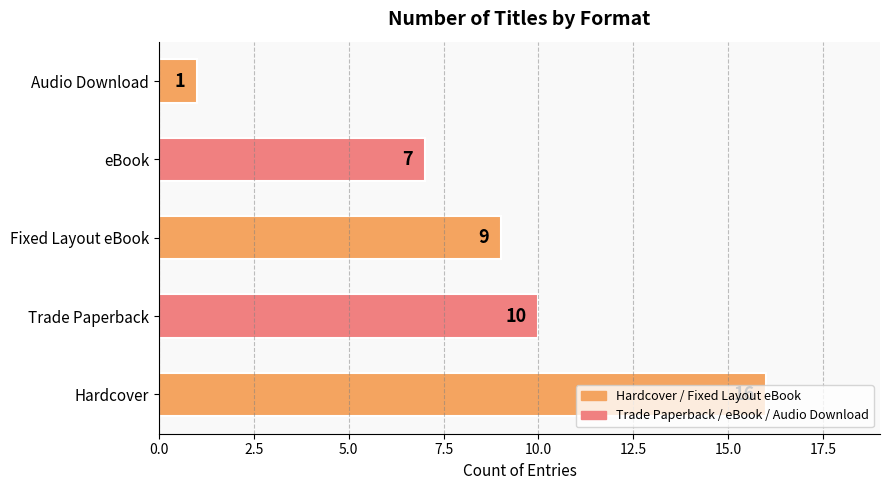

What is the average value?

9